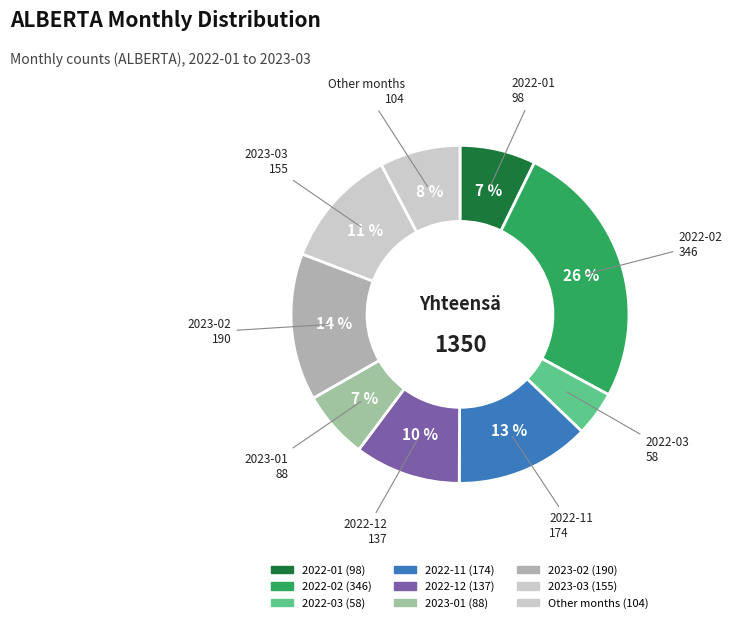

How many slices are in this pie chart?

9